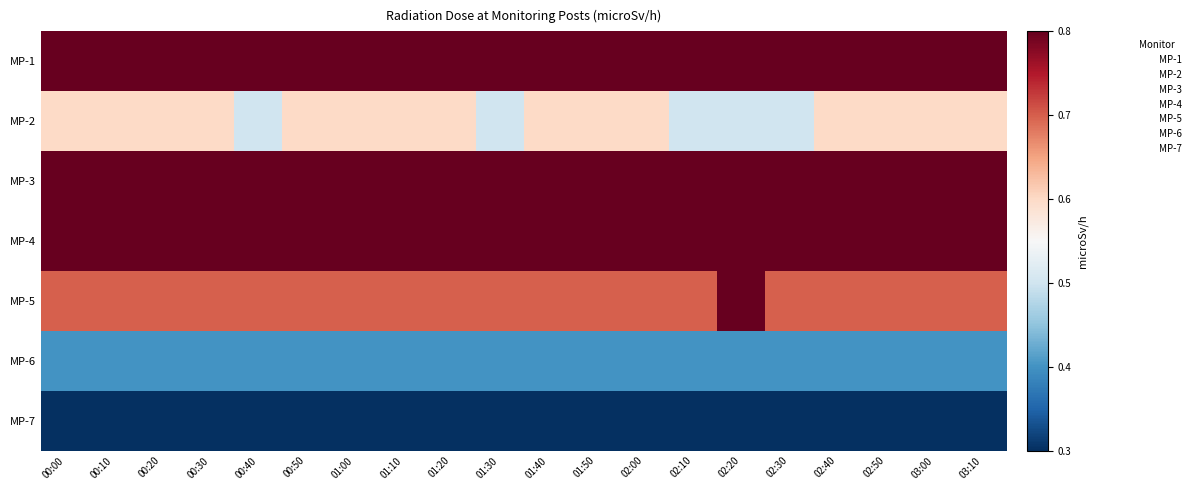

How many series are shown in this chart?

7